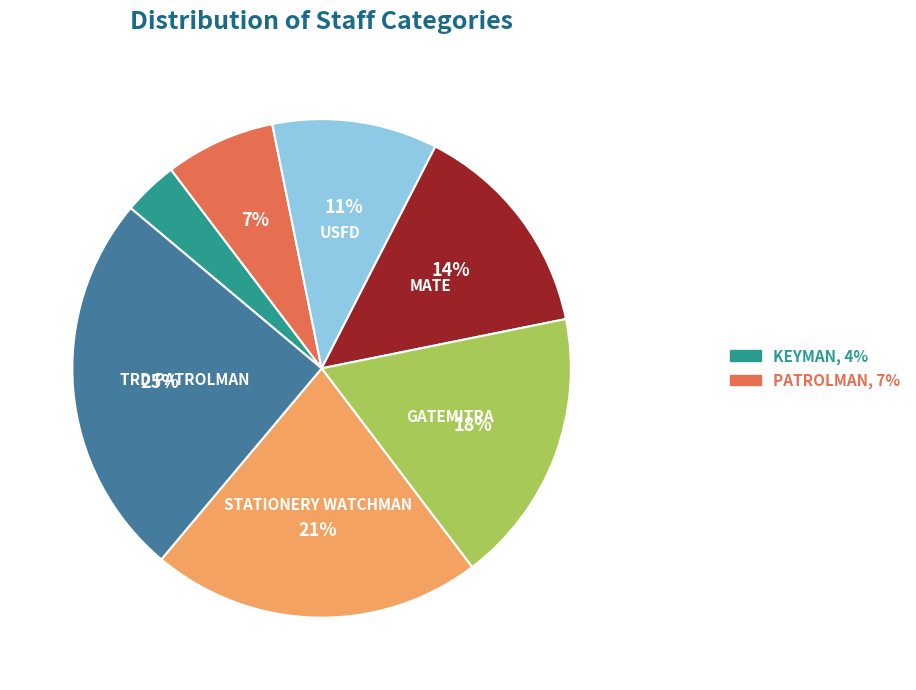

To the nearest percent, what is the difference between the largest and smallest slice percentages?

21%